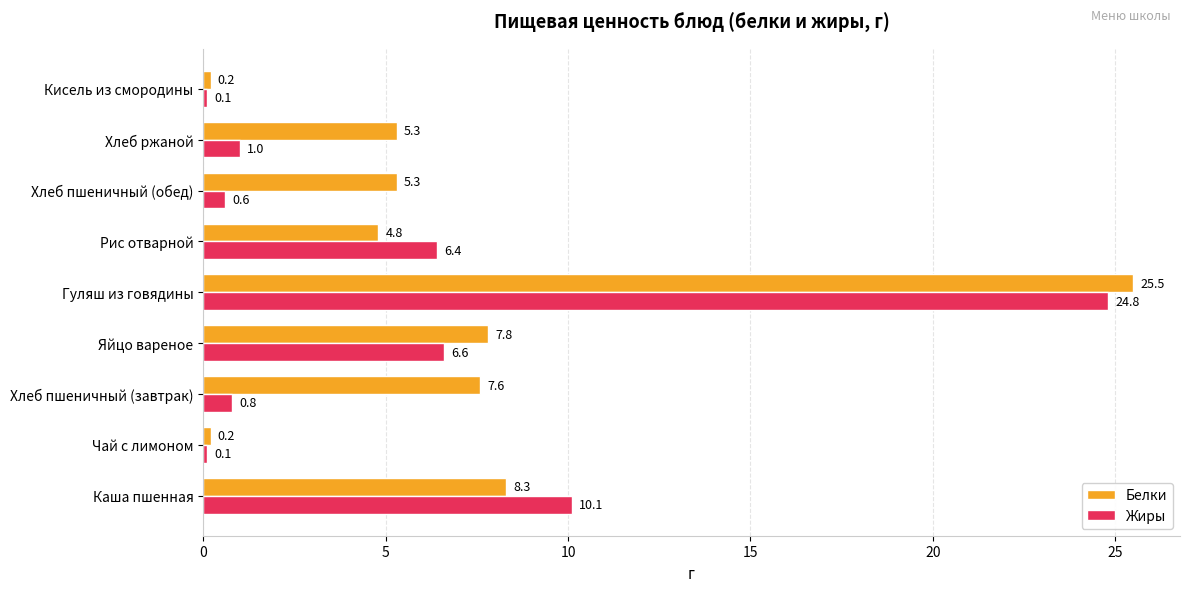

How many distinct data groups are displayed?

2